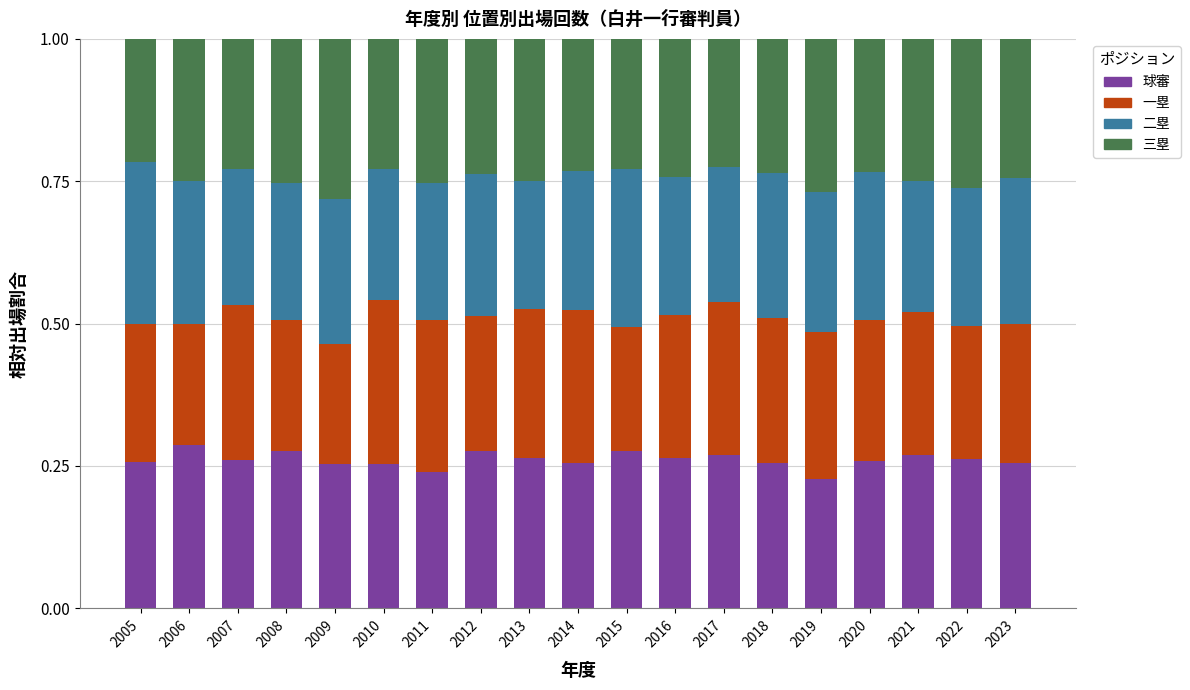

What is the sum of the 球審 values at 2021 and 2019?

0.5